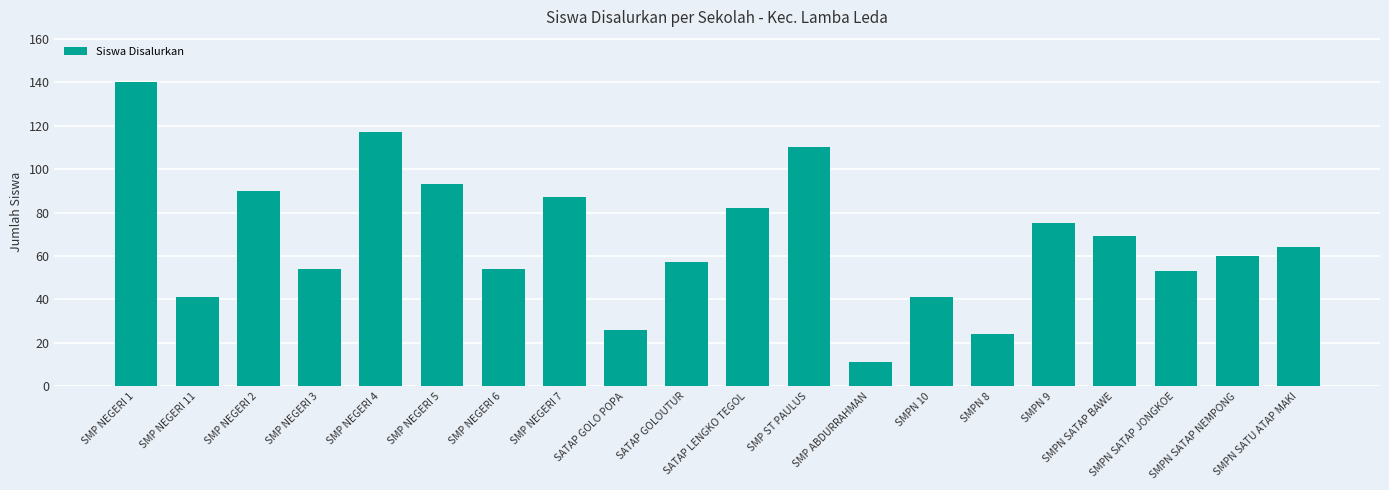

Reading left to right, transcribe all the data shown in this chart.

SMP NEGERI 1=140	SMP NEGERI 11=41	SMP NEGERI 2=90	SMP NEGERI 3=54	SMP NEGERI 4=117	SMP NEGERI 5=93	SMP NEGERI 6=54	SMP NEGERI 7=87	SATAP GOLO POPA=26	SATAP GOLOUTUR=57	SATAP LENGKO TEGOL=82	SMP ST PAULUS=110	SMP ABDURRAHMAN=11	SMPN 10=41	SMPN 8=24	SMPN 9=75	SMPN SATAP BAWE=69	SMPN SATAP JONGKOE=53	SMPN SATAP NEMPONG=60	SMPN SATU ATAP MAKI=64